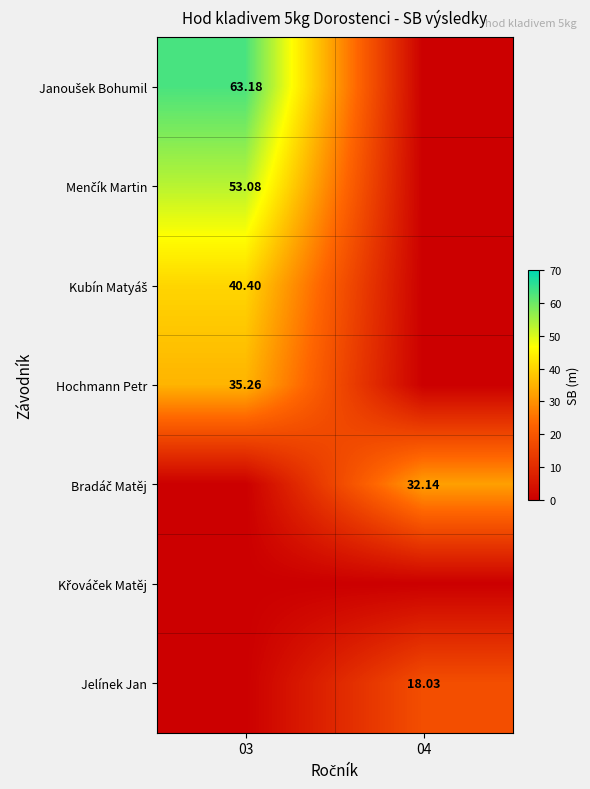

Which series has the widest spread of values?

Janoušek Bohumil